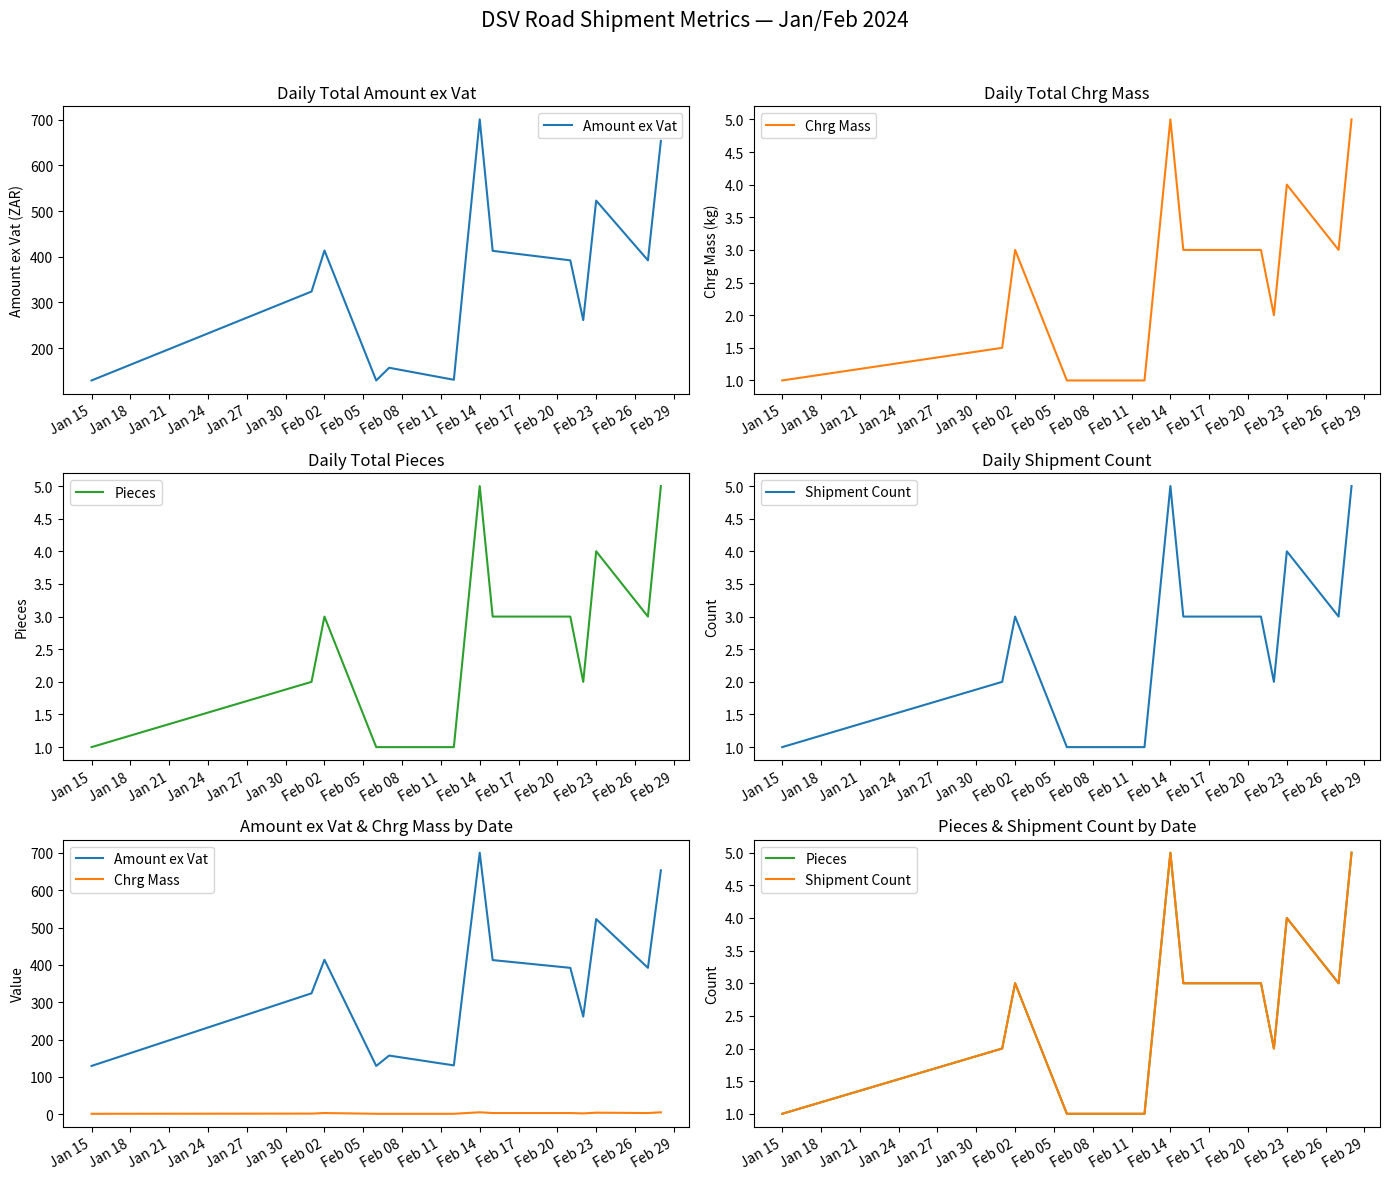

True or false: Chrg Mass and Pieces cross at least once.

False